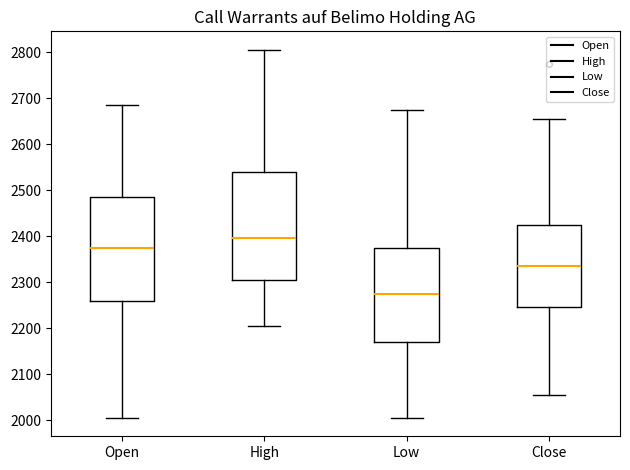

Reading left to right, transcribe this box plot: for each box, give where its median line is, the range the box spans, and where its two whiskers end, as read against the y-axis. The values are not printed on the chart, so give them approximately, as read against the axis.

Open: median 2380, box 2260 to 2490, whiskers 2010 to 2690
High: median 2400, box 2310 to 2540, whiskers 2210 to 2810
Low: median 2280, box 2170 to 2380, whiskers 2010 to 2680
Close: median 2340, box 2250 to 2430, whiskers 2060 to 2660